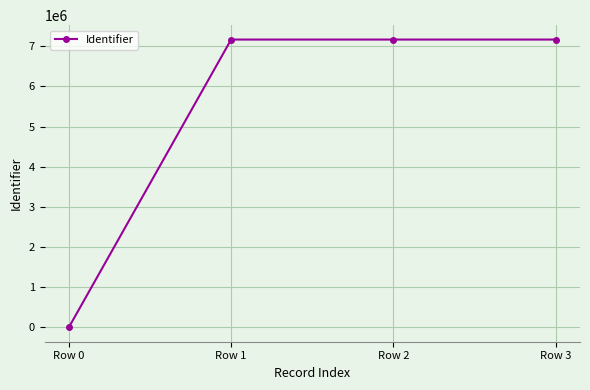

What is the difference between the values at Row 1 and Row 3?

17